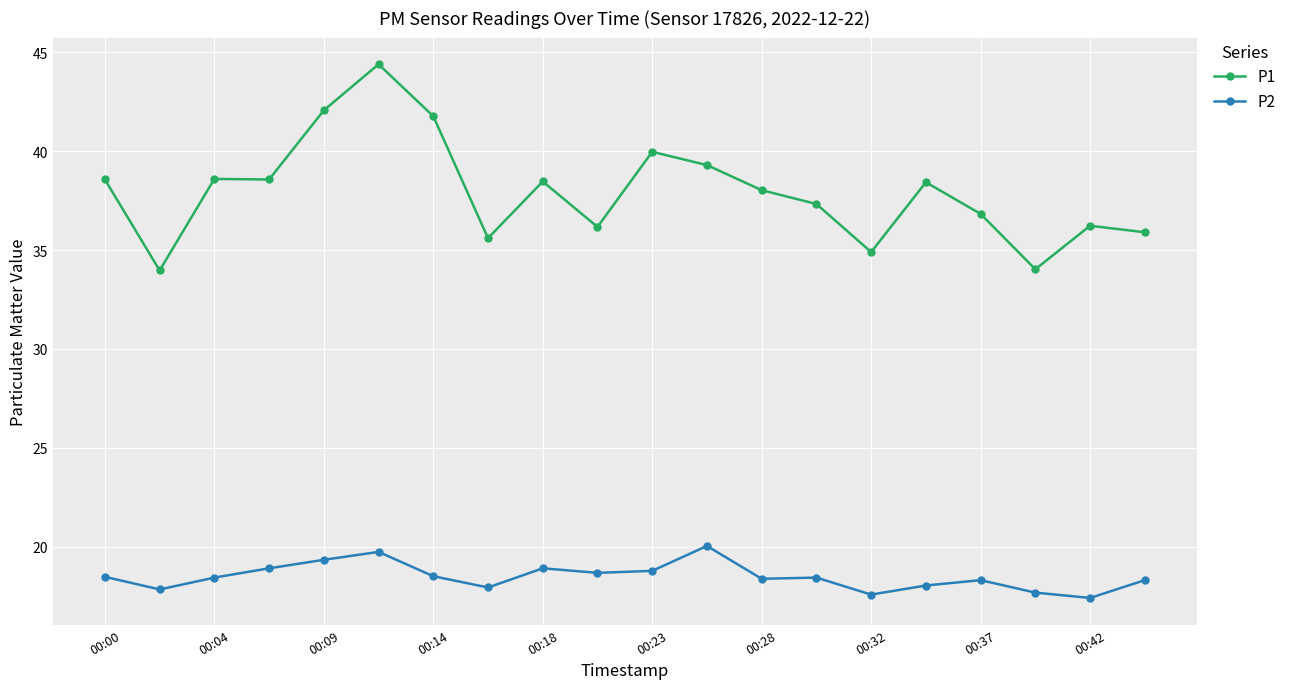

How many lines are shown in the chart?

2